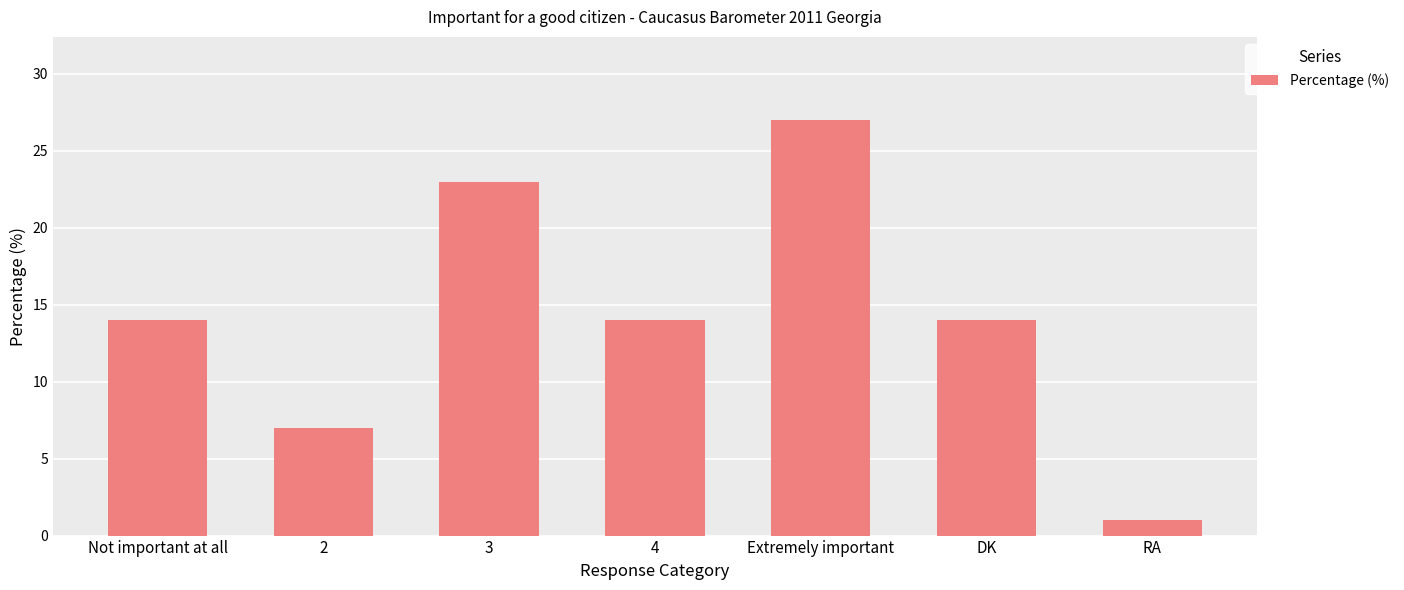

What is the greatest value displayed?

27